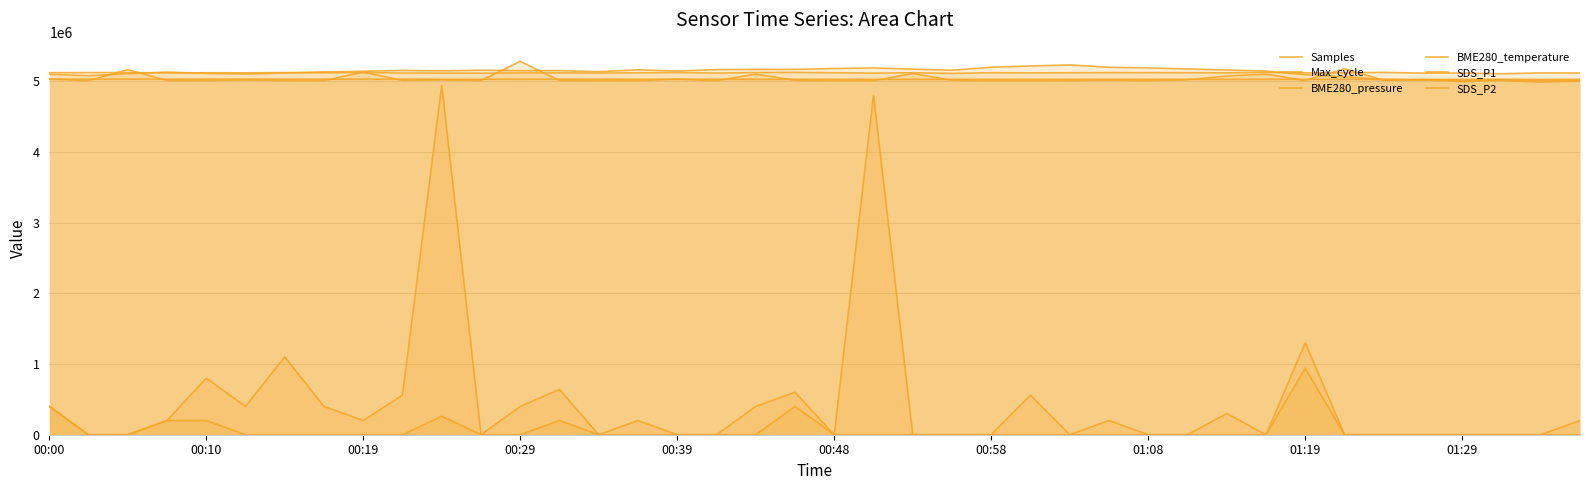

Reading right to left, list all the values displayed in this chart.

Samples: 5115447.0	5115920.0	5104349.0	5113538.0	5112779.0	5123087.0	5117607.0	5115924.0	5123358.0	5116790.0	5119238.0	5120153.0	5120436.0	5118104.0	5116208.0	5118484.0	5108999.0	5118074.0	5113058.0	5118448.0	5123475.0	5121126.0	5113754.0	5120881.0	5117635.0	5113777.0	5116383.0	5117033.0	5112347.0	5113263.0	5114505.0	5120698.0	5117227.0	5120763.0	5117412.0	5118041.0	5114902.0	5120778.0	5120794.0	5119256.0
Max_cycle: 5008750.0	5007750.0	5018750.0	5010750.0	5021250.0	5011750.0	5174500.0	5007750.0	5099000.0	5071750.0	5019250.0	5007750.0	5012500.0	5008500.0	5005750.0	5006750.0	5010500.0	5107500.0	5005750.0	5007250.0	5010000.0	5099500.0	5004750.0	5028250.0	5006750.0	5007750.0	5008750.0	5279750.0	5007750.0	5017750.0	5009750.0	5127500.0	5006000.0	5007750.0	5017250.0	5008250.0	5009750.0	5160250.0	5006750.0	5028500.0
BME280_pressure: 5025315.5	5024908.0	5024800.0	5025195.5	5025362.5	5025661.0	5025650.0	5025715.5	5025897.0	5025903.0	5025464.0	5025564.0	5025406.5	5025272.0	5025400.0	5025673.5	5025779.5	5025786.0	5025697.0	5025989.0	5026012.5	5026106.5	5026465.5	5026565.5	5026519.0	5026681.5	5027129.5	5026862.5	5027428.0	5027544.0	5027748.5	5027422.0	5027445.5	5027800.0	5027969.0	5028039.0	5027858.0	5027998.5	5028562.5	5028598.5
BME280_temperature: 5001000.0	4986000.0	5010000.0	4995000.0	5016000.0	5022000.0	5064000.0	5091000.0	5142000.0	5157000.0	5172000.0	5187000.0	5196000.0	5229000.0	5214000.0	5196000.0	5154000.0	5169000.0	5187000.0	5178000.0	5166000.0	5166000.0	5163000.0	5142000.0	5160000.0	5133000.0	5148000.0	5148000.0	5154000.0	5145000.0	5151000.0	5139000.0	5130000.0	5115000.0	5100000.0	5109000.0	5127000.0	5106000.0	5076000.0	5097000.0
SDS_P1: 200000.0	0.0	0.0	0.0	0.0	0.0	0.0	1300000.0	0.0	300000.0	0.0	0.0	200000.0	0.0	560000.0	0.0	0.0	0.0	4800000.0	0.0	600000.0	400000.0	0.0	0.0	200000.0	0.0	640000.0	400000.0	0.0	4940000.0	560000.0	200000.0	400000.0	1100000.0	400000.0	800000.0	200000.0	0.0	0.0	400000.0
SDS_P2: 0.0	0.0	0.0	0.0	0.0	0.0	0.0	940000.0	0.0	0.0	0.0	0.0	0.0	0.0	0.0	0.0	0.0	0.0	0.0	0.0	400000.0	0.0	0.0	0.0	0.0	0.0	200000.0	0.0	0.0	260000.0	0.0	0.0	0.0	0.0	0.0	200000.0	200000.0	0.0	0.0	400000.0